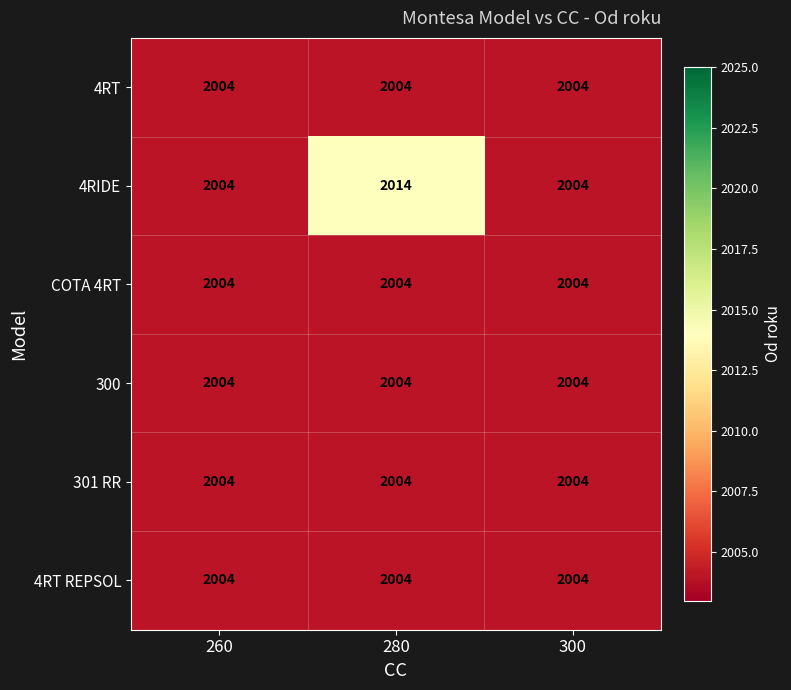

What is the total value across all series at 280?

12034